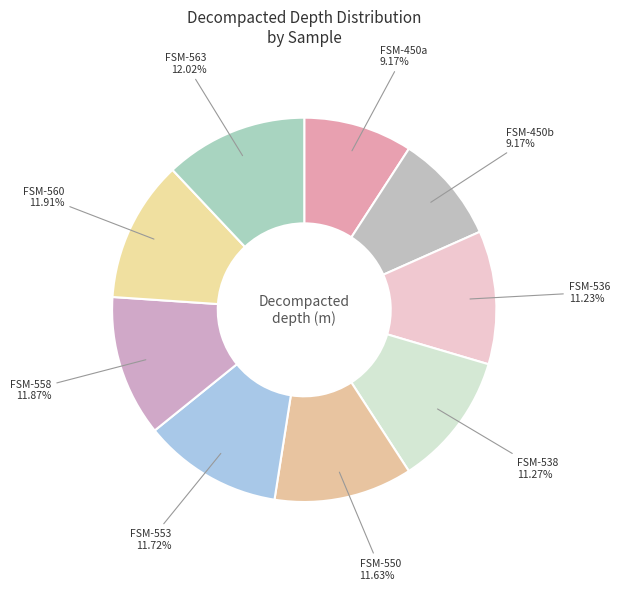

Is the sum of FSM-550 and FSM-563 greater than half?

No